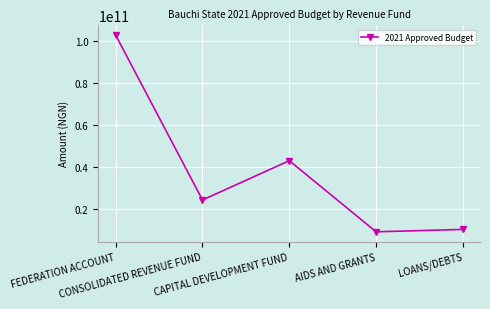

List the labels in order of value, largest first.

FEDERATION ACCOUNT, CAPITAL DEVELOPMENT FUND, CONSOLIDATED REVENUE FUND, LOANS/DEBTS, AIDS AND GRANTS